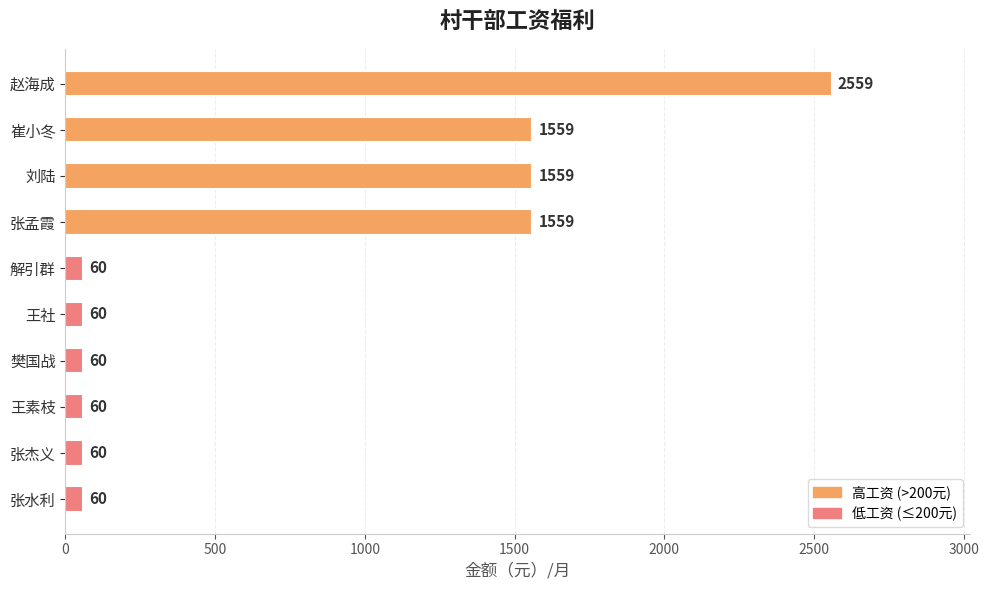

Does the chart contain any negative values?

No